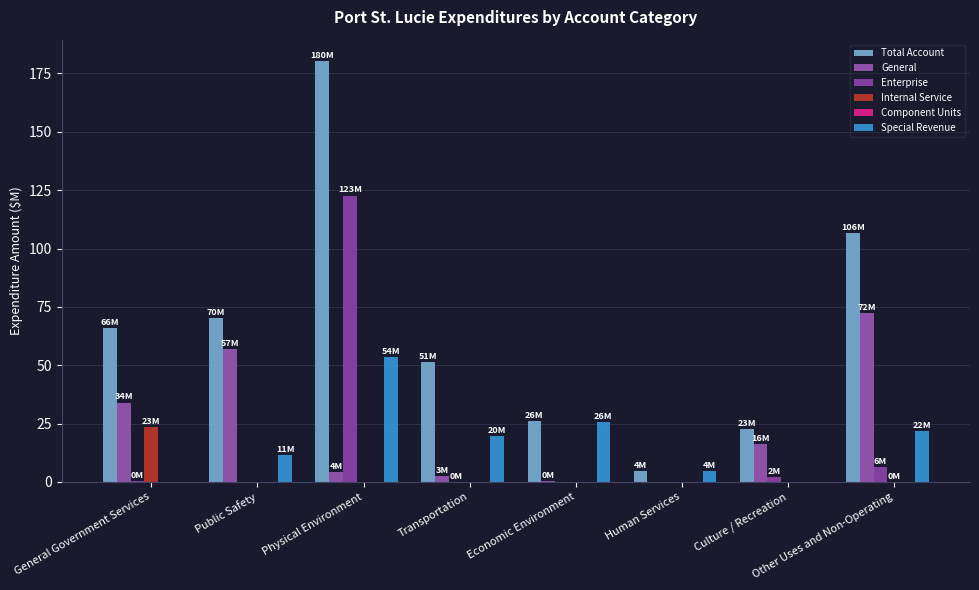

How many groups of bars are there?

8